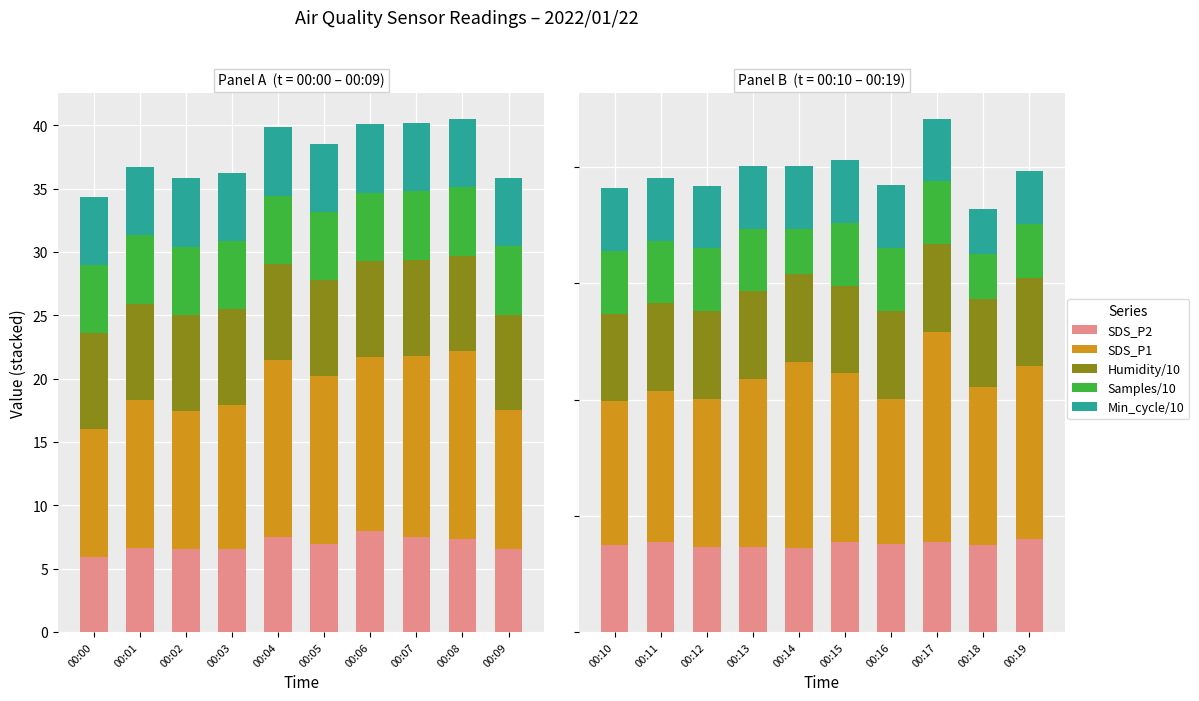

What is the value of the Humidity/10 bar at the 1st from the left?

7.5